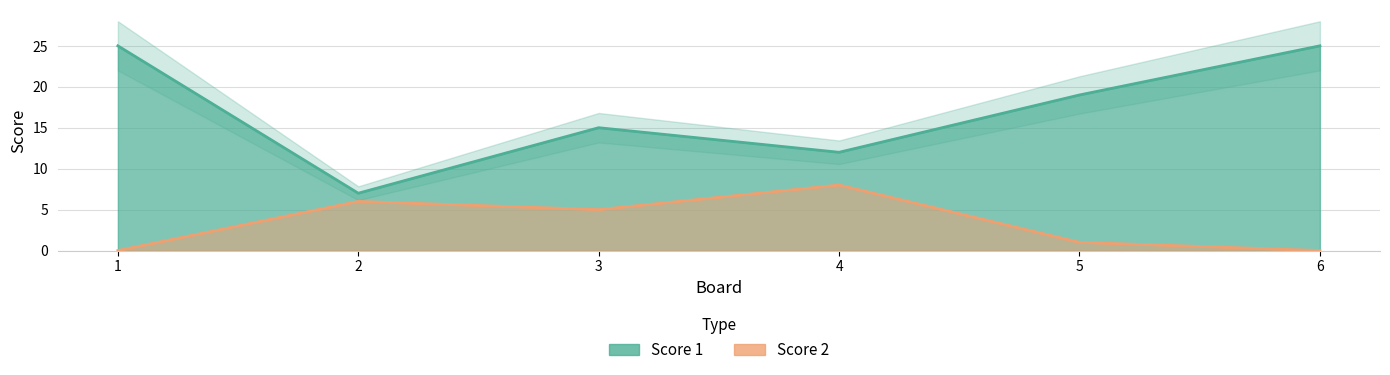

How many lines are shown in the chart?

2